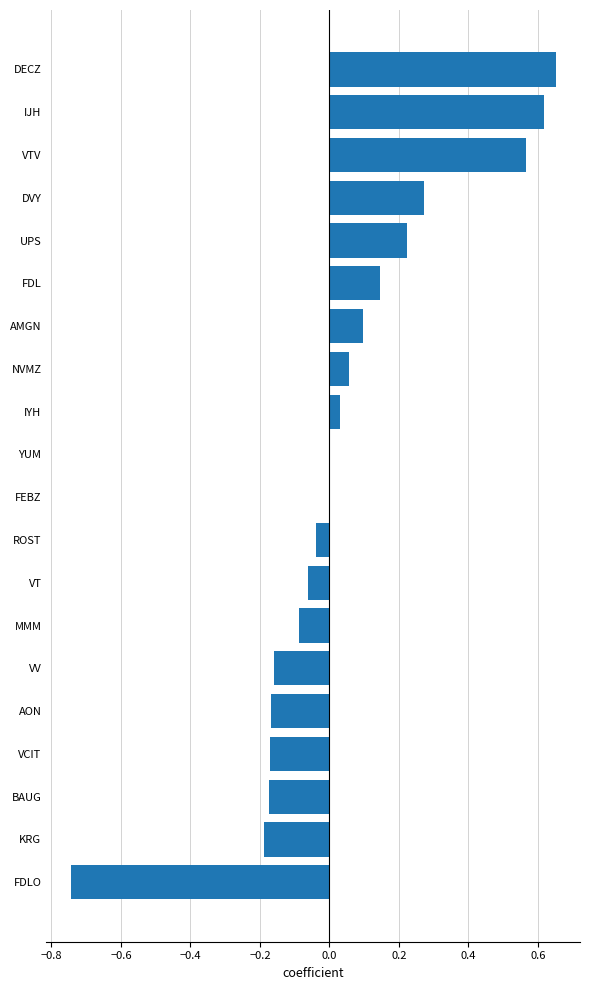

Which category has the highest value across all series?

DECZ